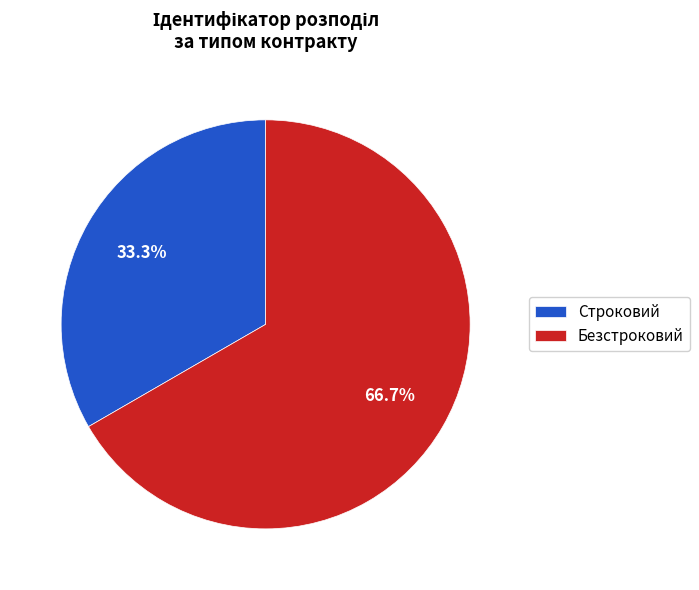

To the nearest percent, what is the difference between the largest and smallest slice percentages?

33%